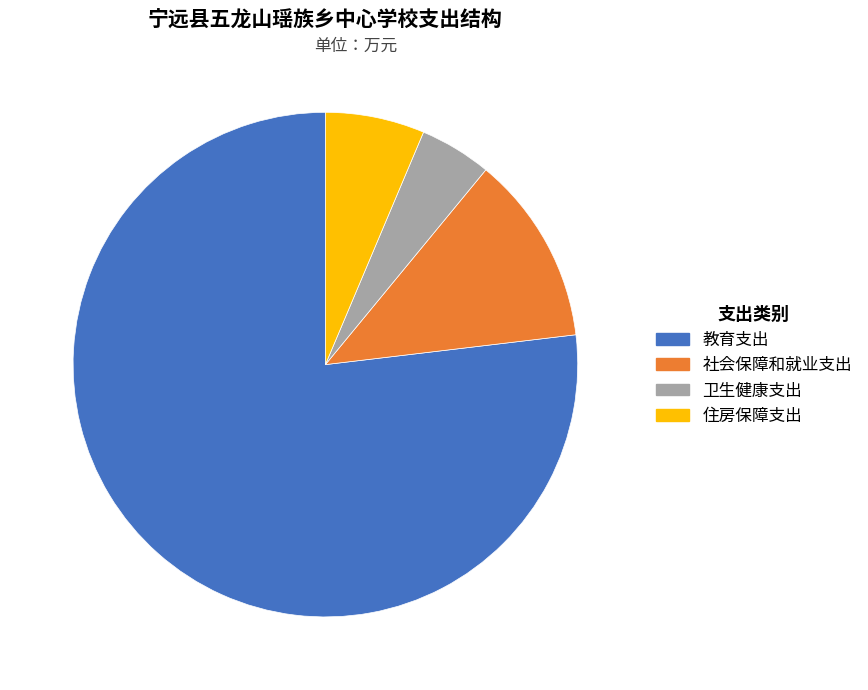

To the nearest percent, what is the average slice percentage?

25%